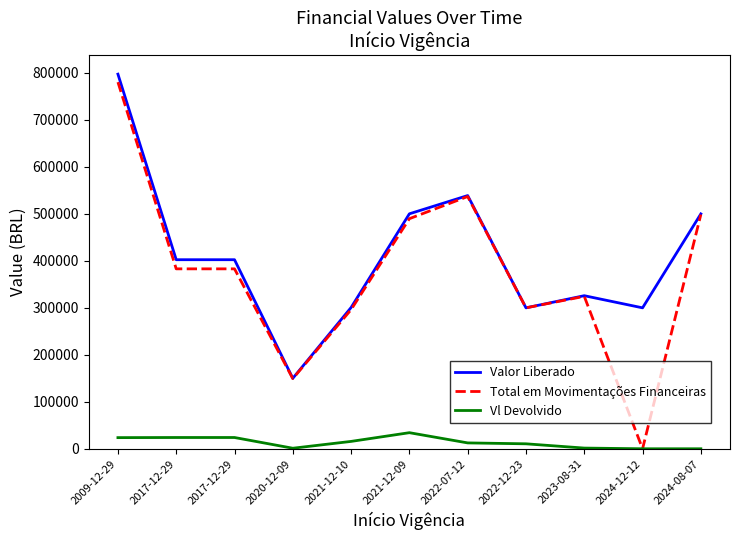

Does the chart display data point markers on the line(s)?

No